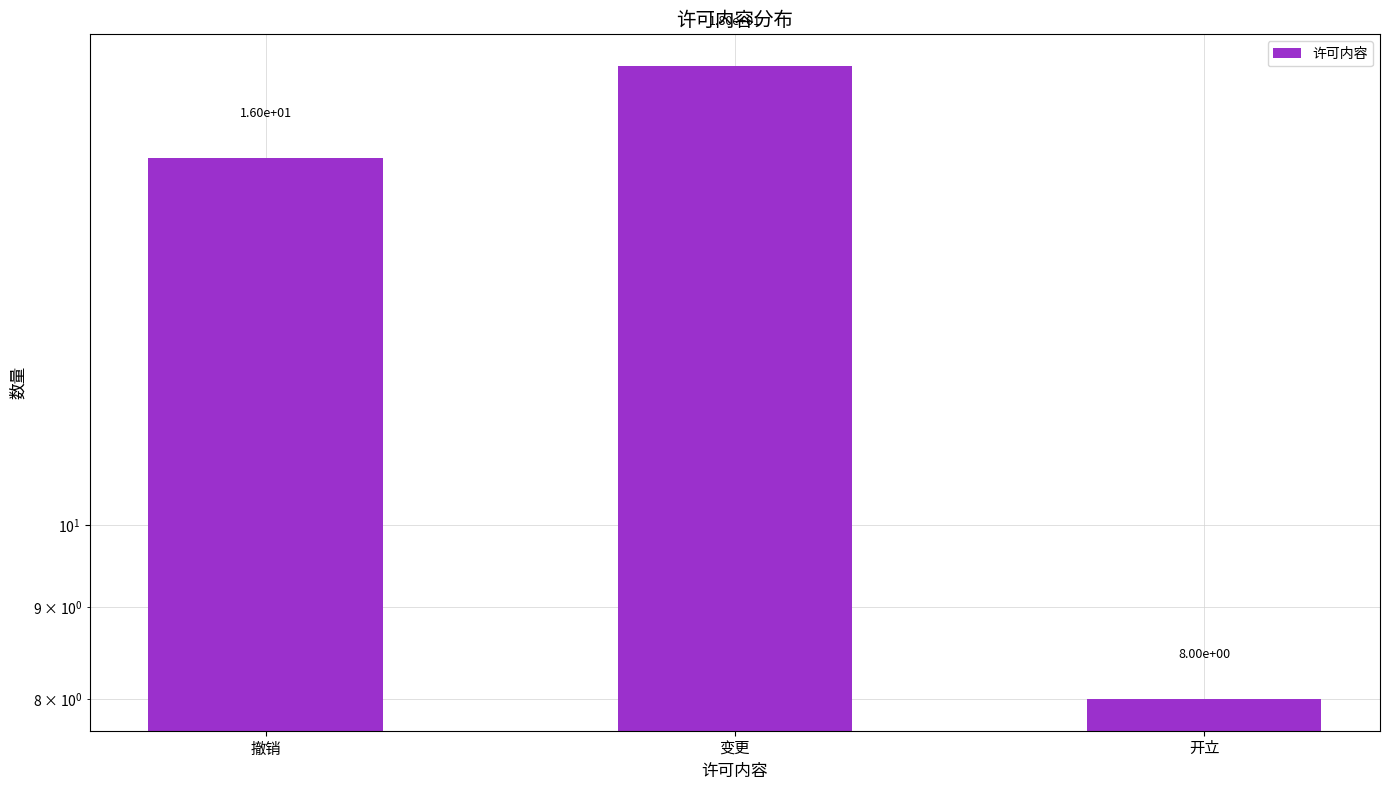

List the labels in order of value, smallest first.

开立, 撤销, 变更